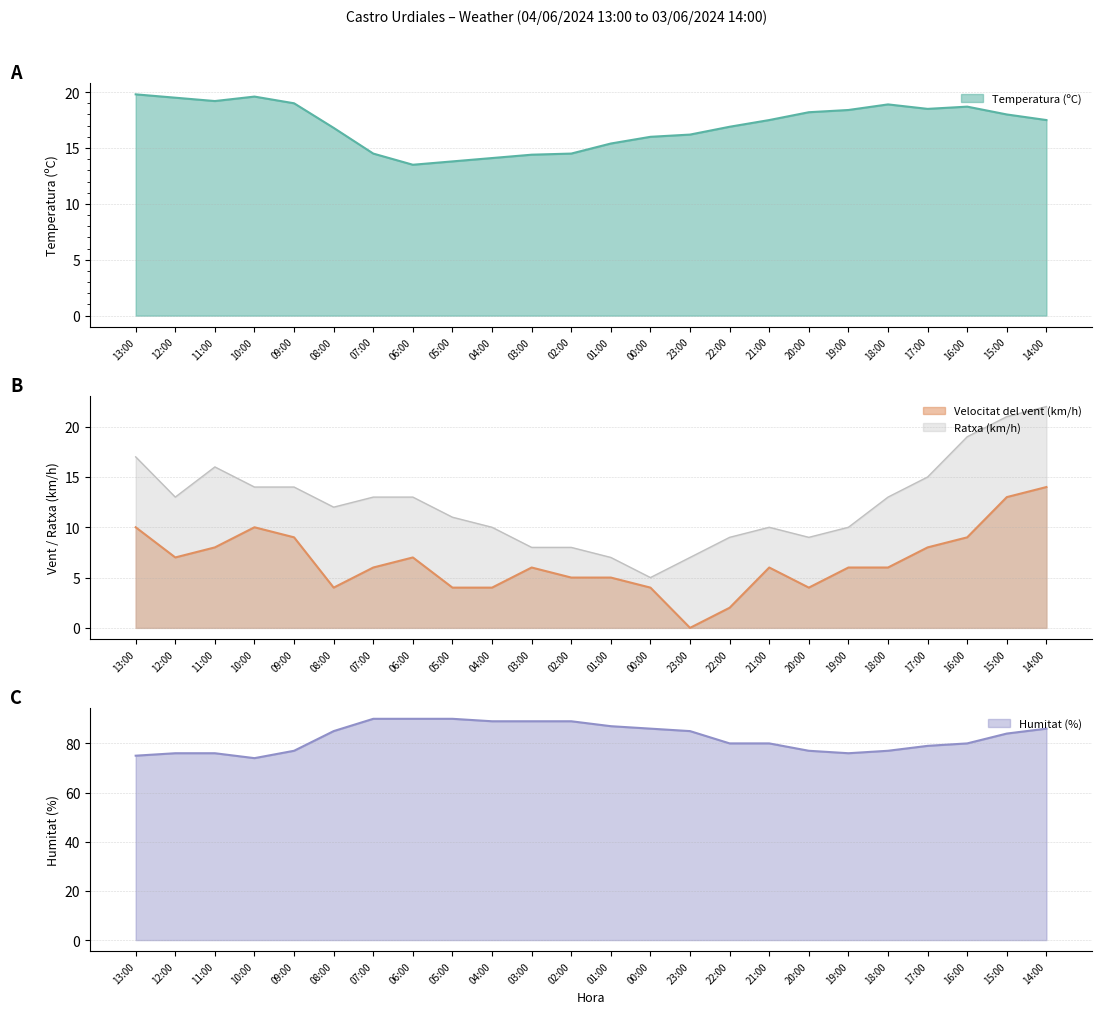

What is the difference between the highest and lowest values at 14:00?

72.0